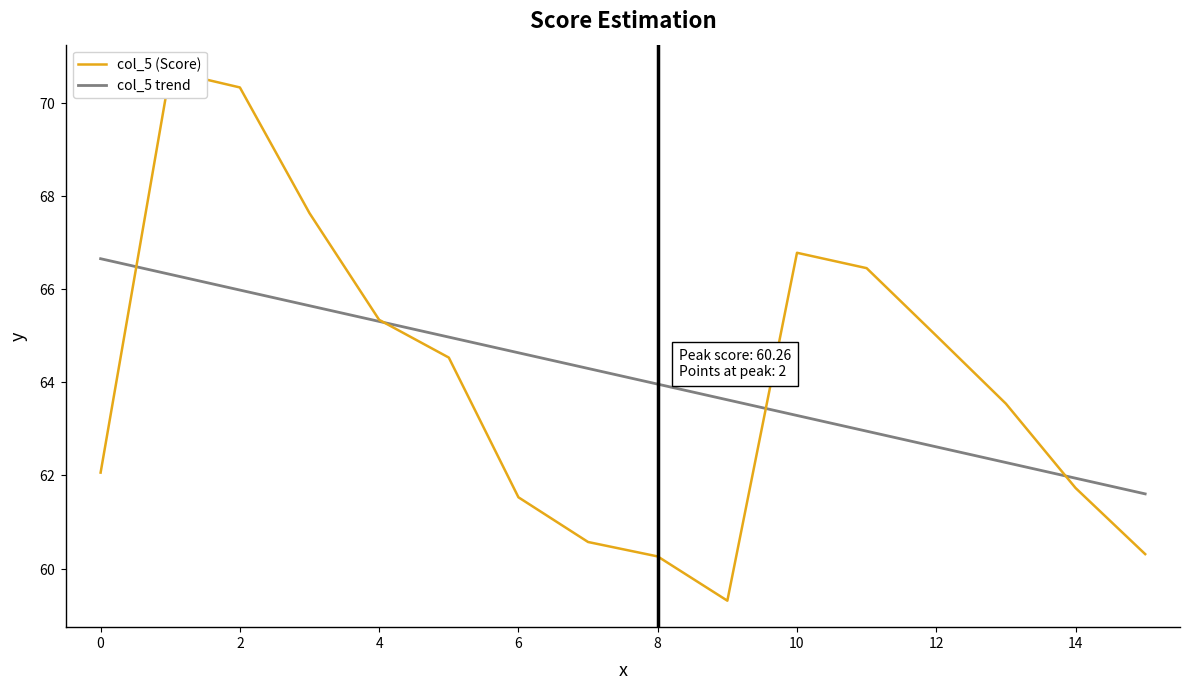

The value of col_5 trend at 16 is 33.9. True or false?

False